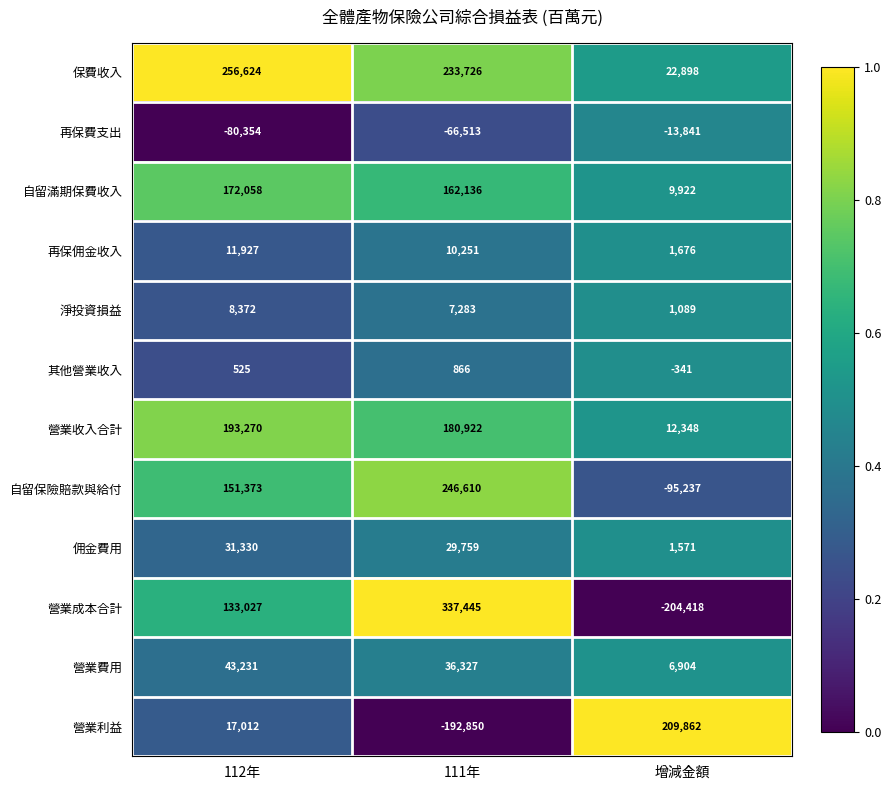

Rank the series at 111年 from lowest to highest value.

營業利益, 再保費支出, 其他營業收入, 淨投資損益, 再保佣金收入, 佣金費用, 營業費用, 自留滿期保費收入, 營業收入合計, 保費收入, 自留保險賠款與給付, 營業成本合計